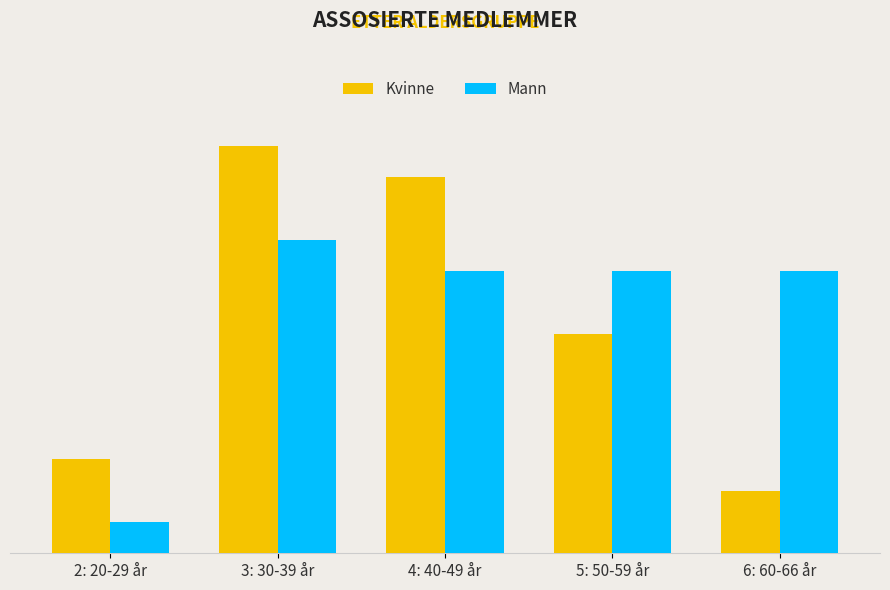

Where is Kvinne nearest to the value 7?

5: 50-59 år